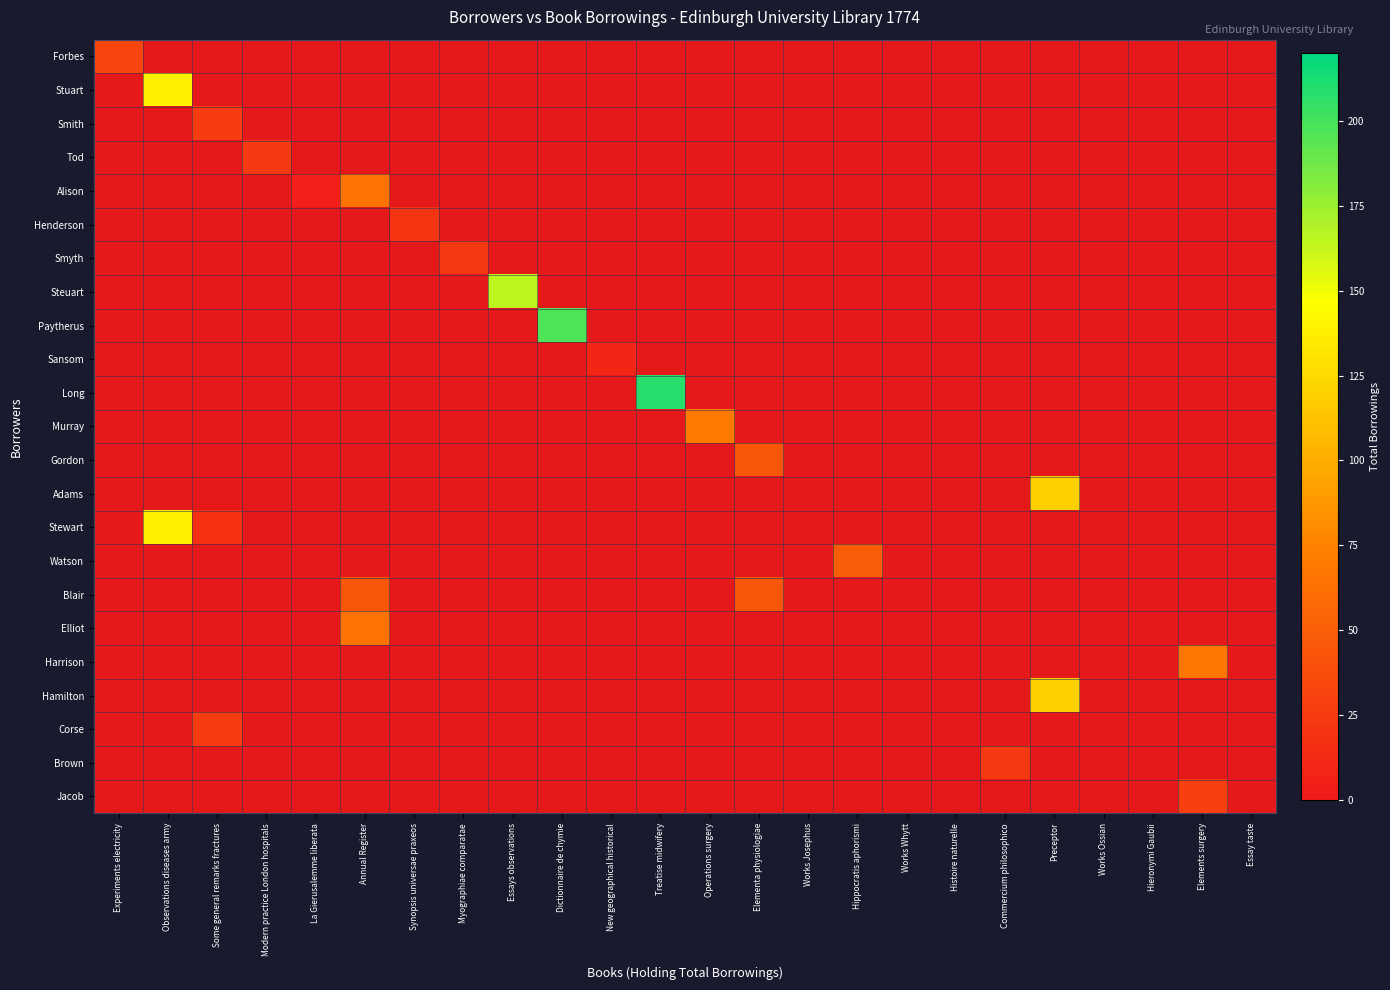

Is it true that Long equals 1.4 at Observations diseases army?

False